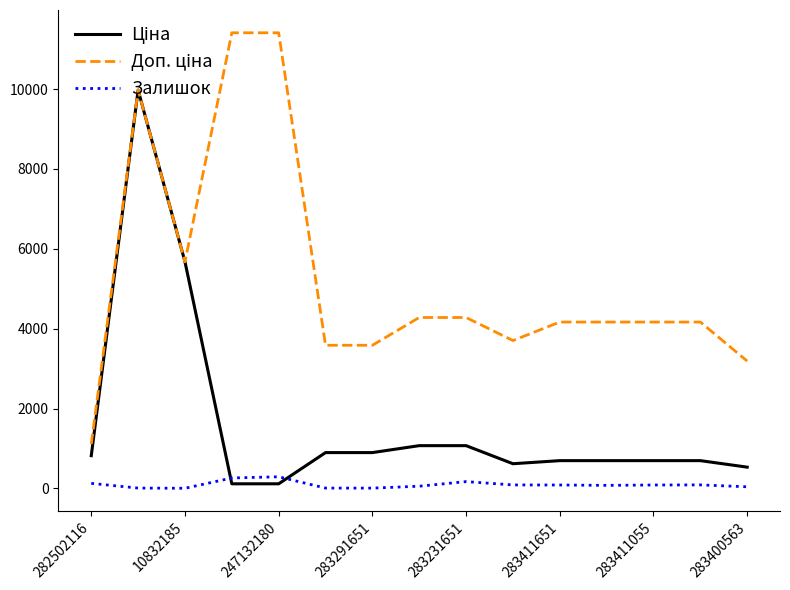

What is the highest value of the Залишок series?

290.0